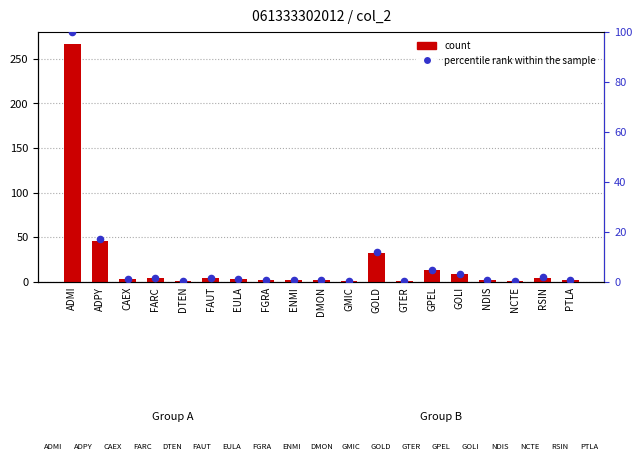

What is the total value across all series at FARC?

5.5